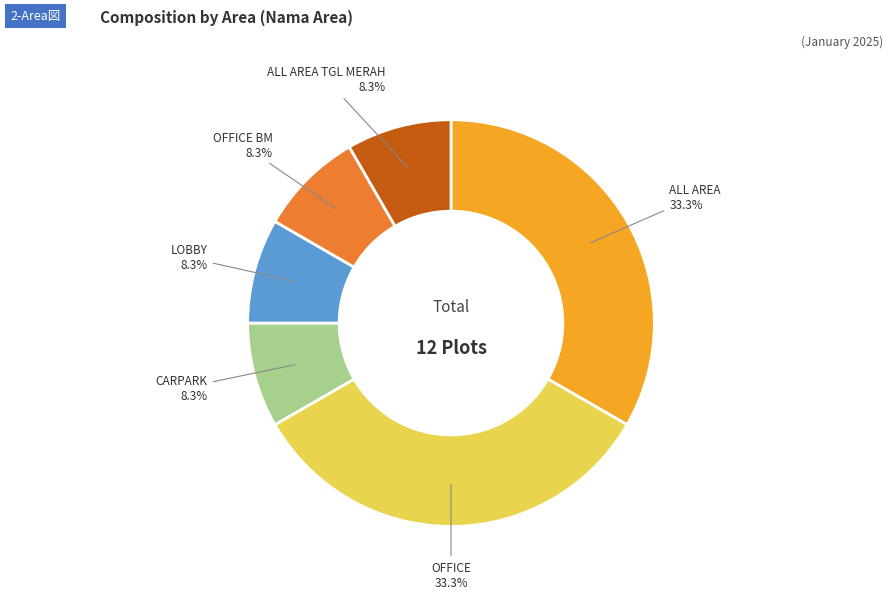

Does OFFICE BM account for over 50% of the chart?

No